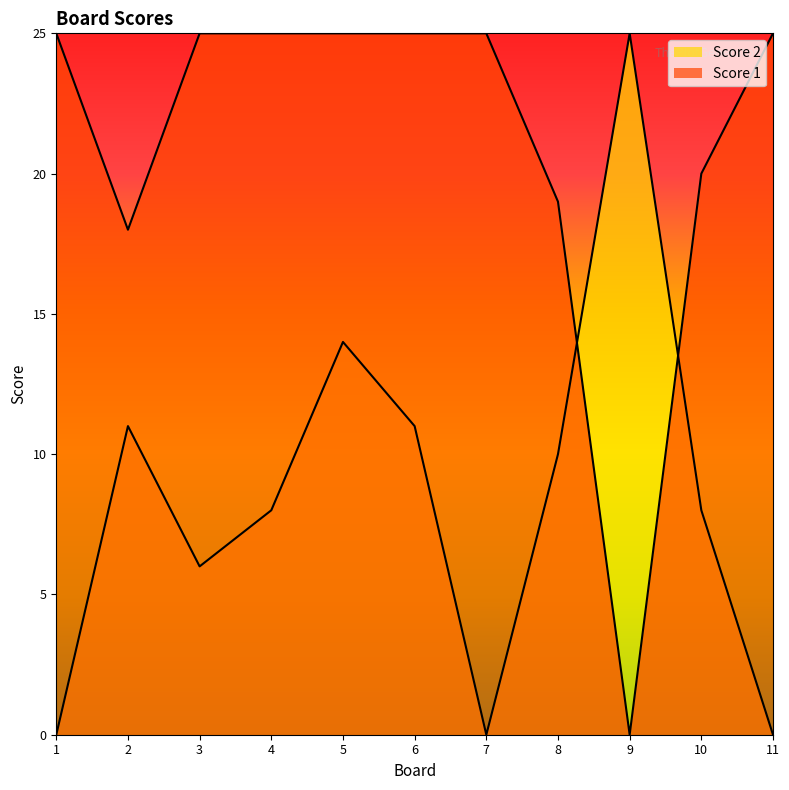

Reading right to left, list all the values displayed in this chart.

Score 2: 0	8	25	10	0	11	14	8	6	11	0
Score 1: 25	20	0	19	25	25	25	25	25	18	25